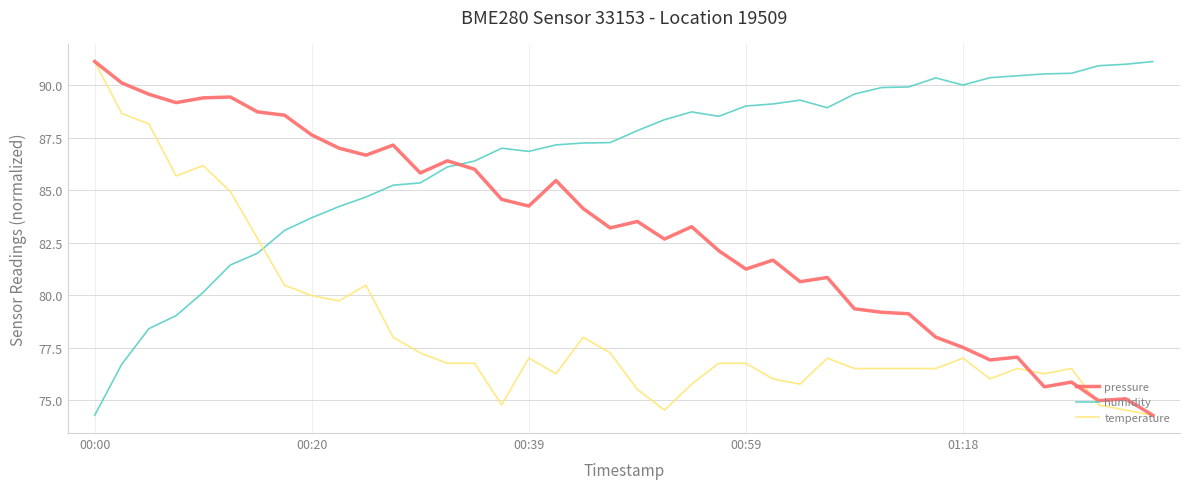

How many times do humidity and temperature cross each other?

1